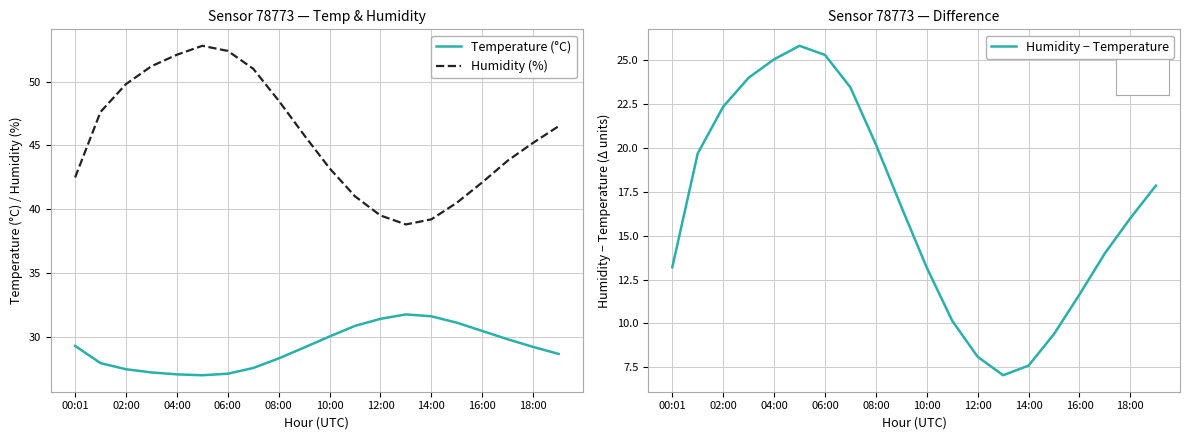

Reading right to left, list all the values displayed in this chart.

Temperature (°C): 28.6	29.2	29.8	30.4	31.1	31.6	31.8	31.4	30.9	30.0	29.1	28.3	27.6	27.1	27.0	27.1	27.2	27.4	27.9	29.3
Humidity (%): 46.5	45.2	43.8	42.1	40.5	39.2	38.8	39.5	41.0	43.2	45.8	48.5	51.0	52.4	52.8	52.1	51.2	49.8	47.6	42.5
Humidity − Temperature: 17.9	16.0	14.0	11.7	9.4	7.6	7.0	8.1	10.1	13.2	16.6	20.2	23.4	25.3	25.8	25.1	24.0	22.3	19.7	13.2